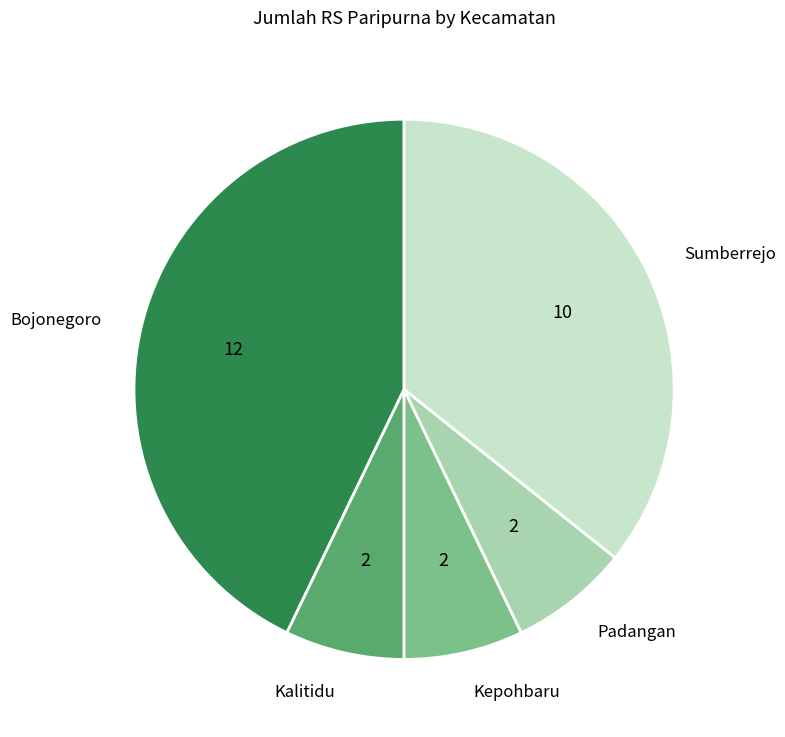

Is there a majority slice in this chart?

No